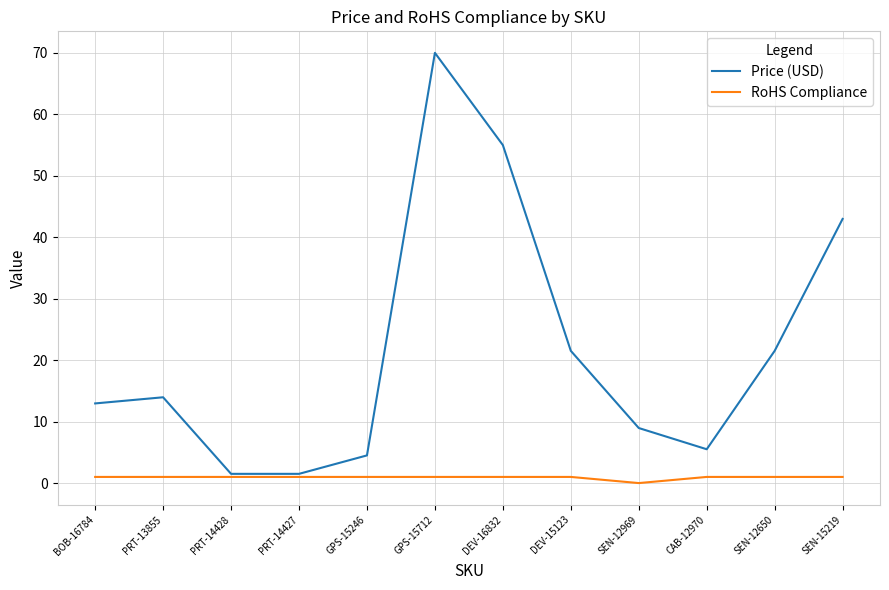

Which series has the largest total across all categories?

Price (USD)